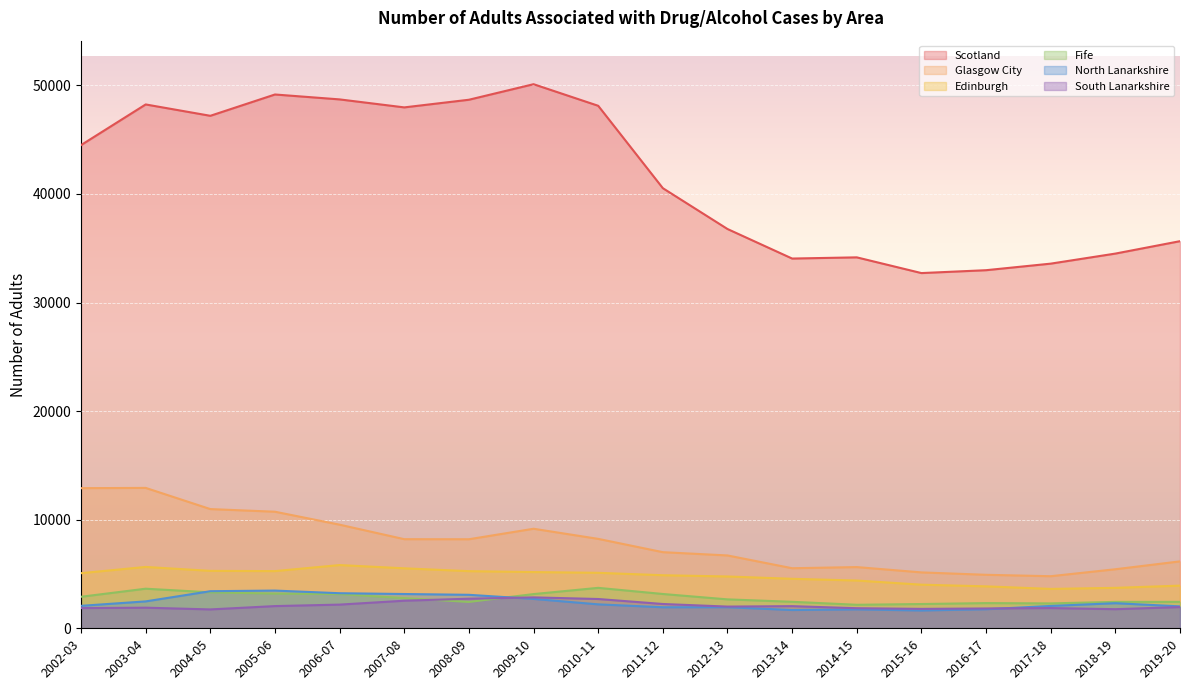

True or false: Glasgow City and South Lanarkshire cross at least once.

False